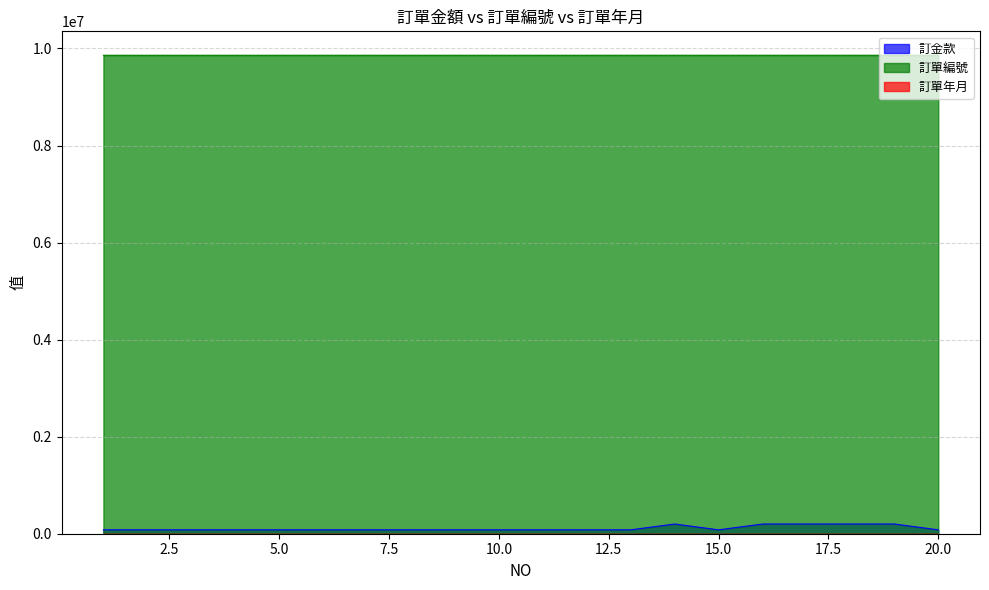

What is the maximum value shown in the chart?

9860013